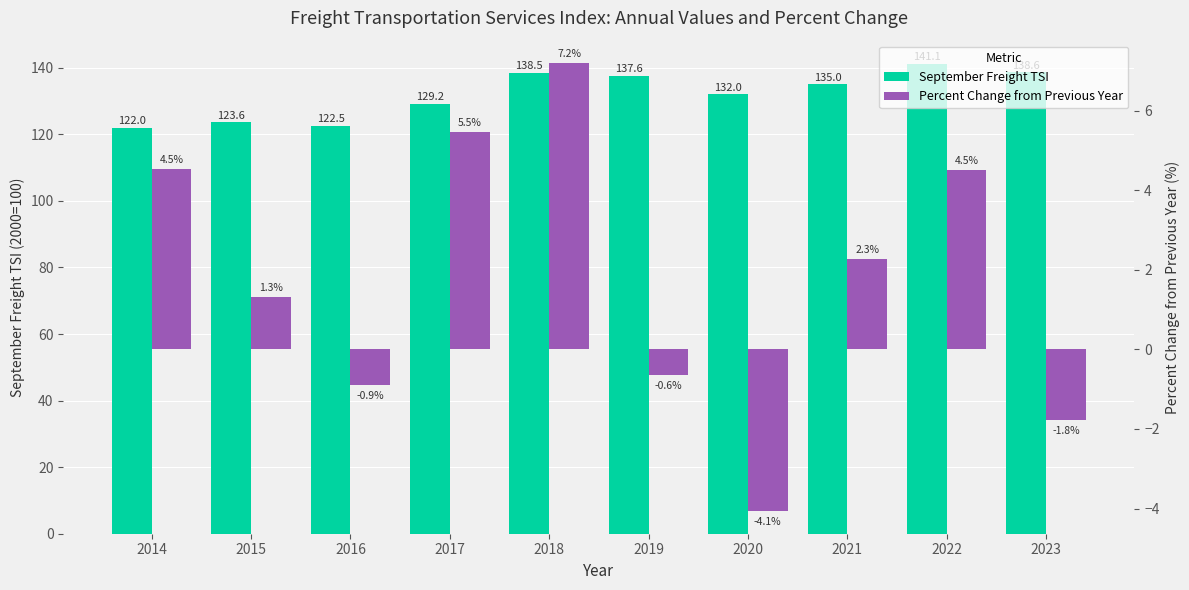

How many values in the September Freight TSI series are below 135?

5